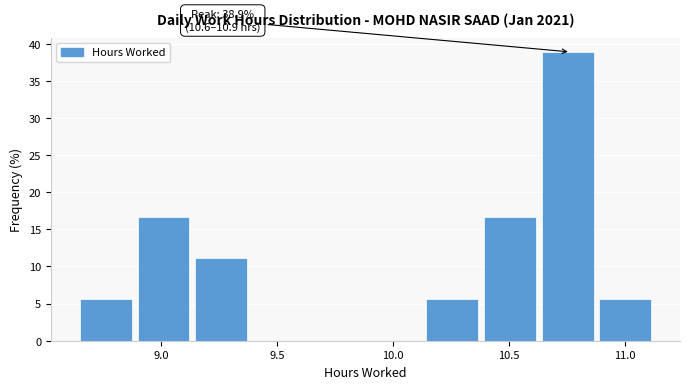

Over which range of the x-axis is the bar tallest?

10.65 to 10.90